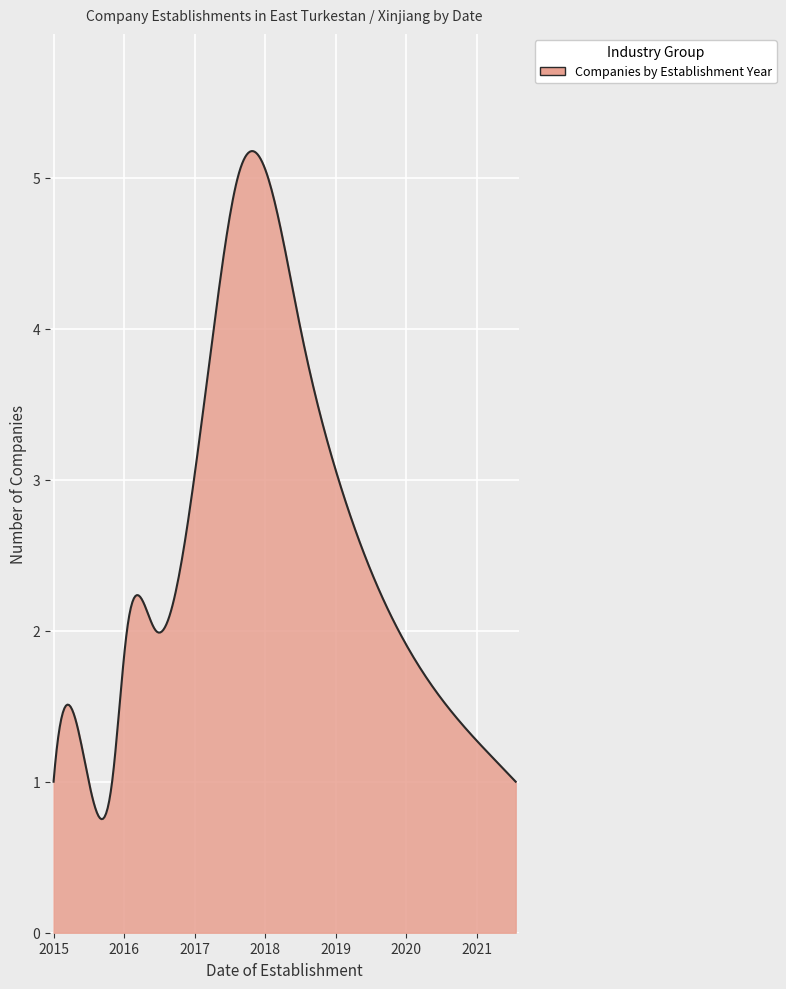

What is the maximum value shown in the chart?

5.2